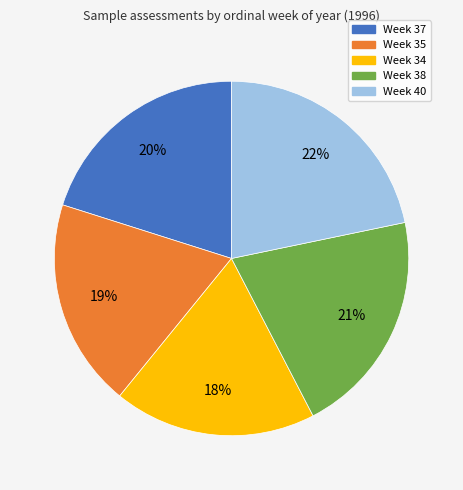

Which category has the biggest portion of the pie?

Week 40